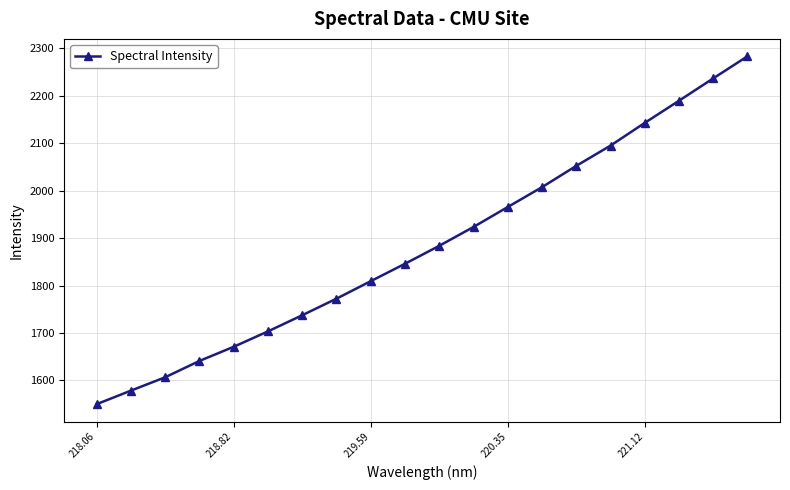

What is the maximum value shown in the chart?

2283.0